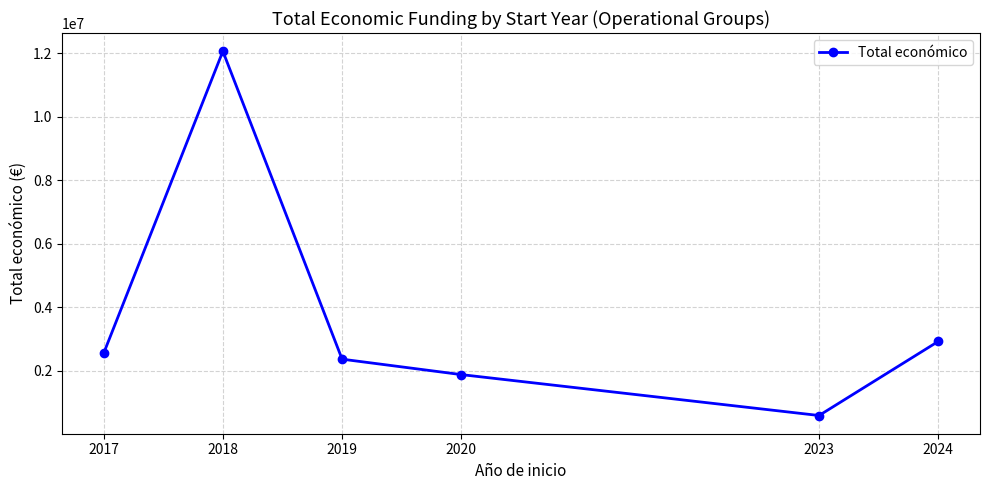

Between 2017 and 2024, which is larger?

2024